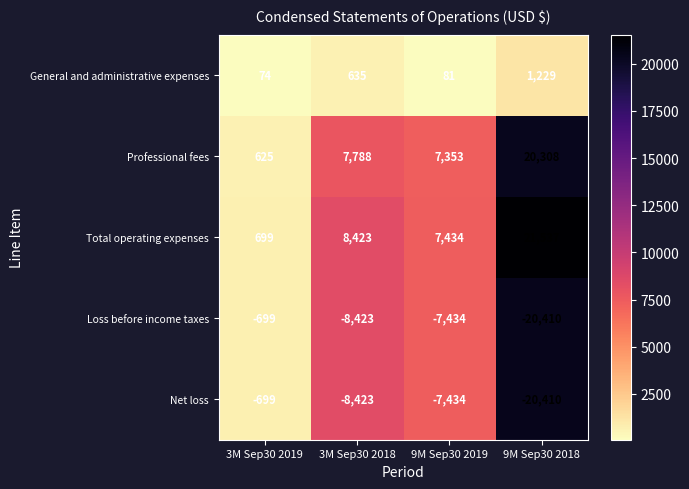

The Total operating expenses series shows 699 at 3M Sep30 2019. True or false?

True